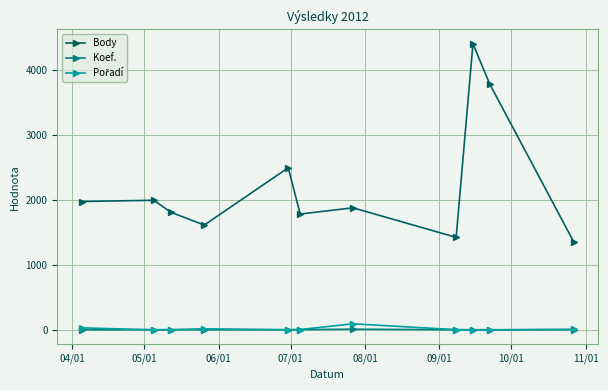

True or false: Koef. and Body cross at least once.

False